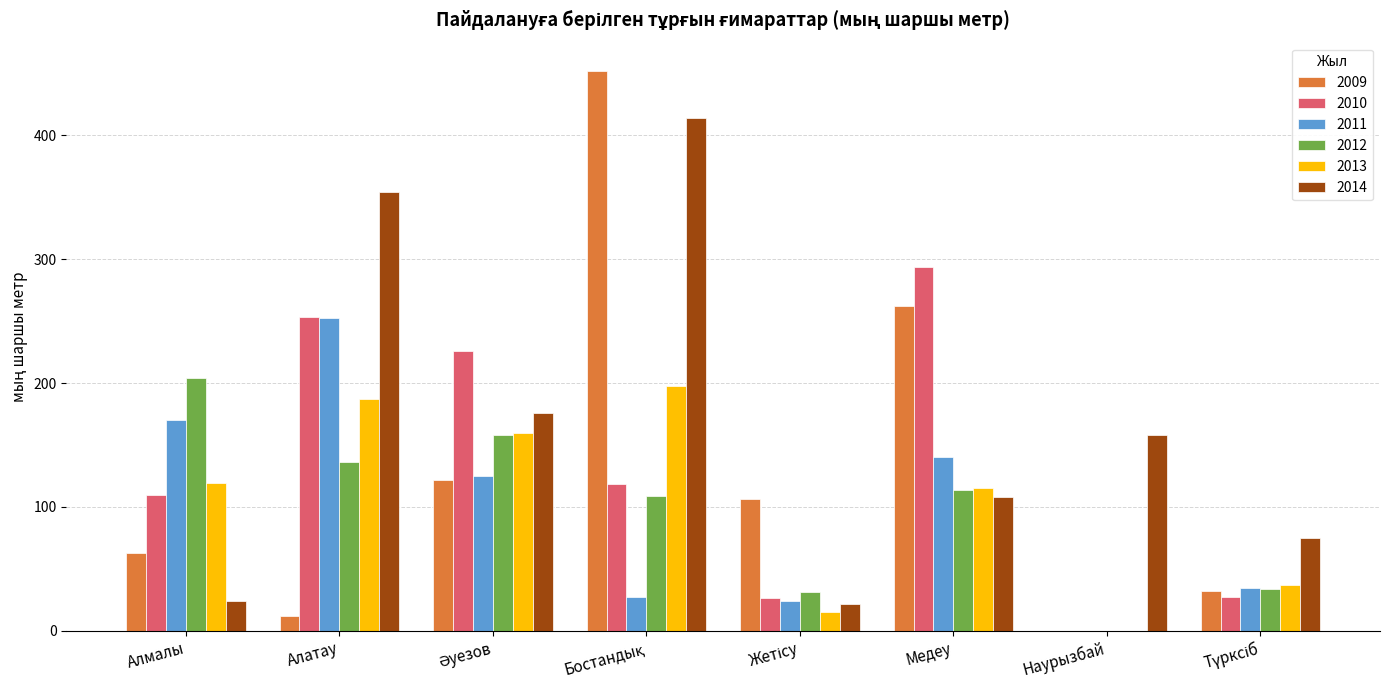

The value of 2010 at Наурызбай is 0.0. True or false?

True